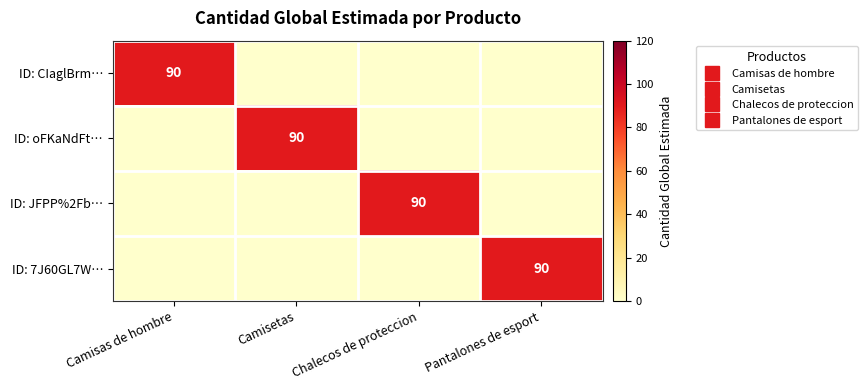

Rank the series at Chalecos de proteccion from highest to lowest value.

ID: JFPP%2Fb…, ID: CIaglBrm…, ID: oFKaNdFt…, ID: 7J60GL7W…